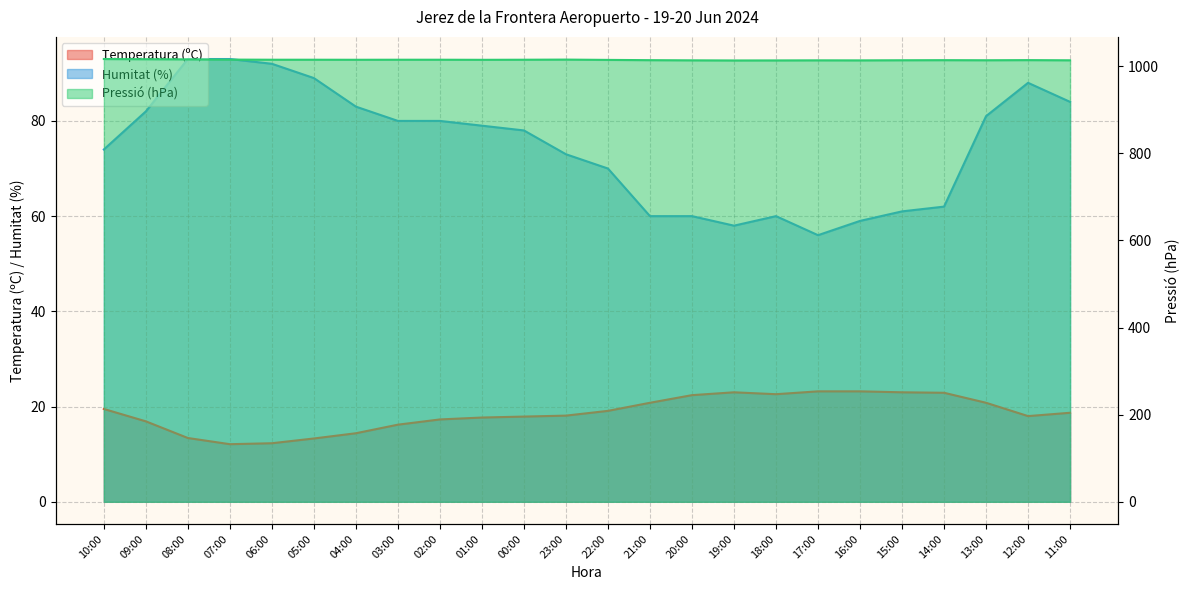

At which label is Temperatura (ºC) closest to 17?

09:00